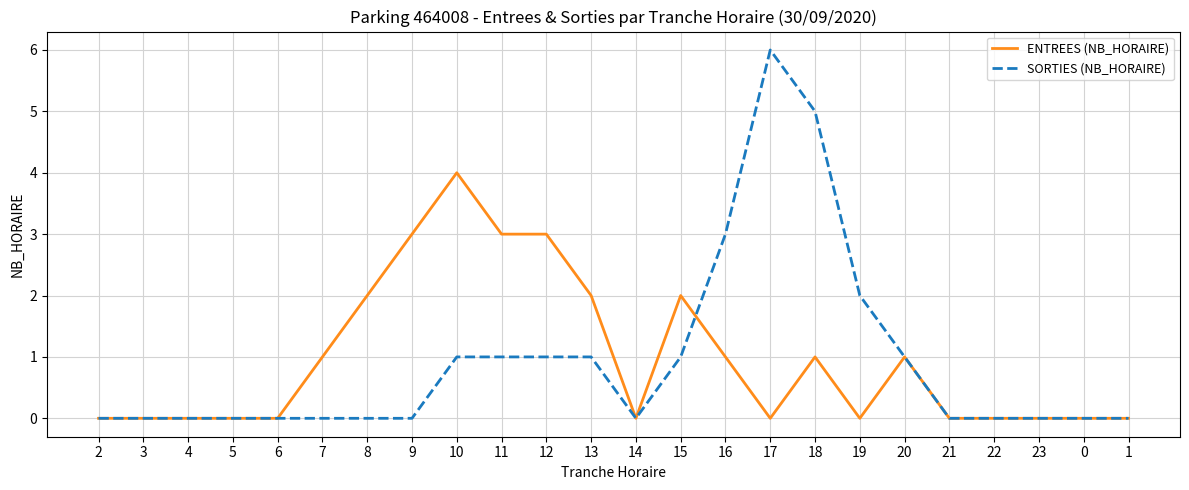

What is the sum of the ENTREES (NB_HORAIRE) values at 6 and 7?

1